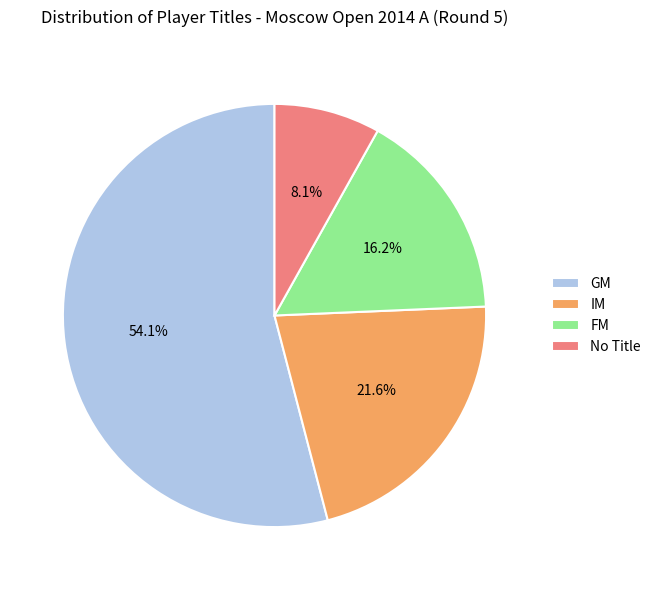

How many segments does this pie chart have?

4